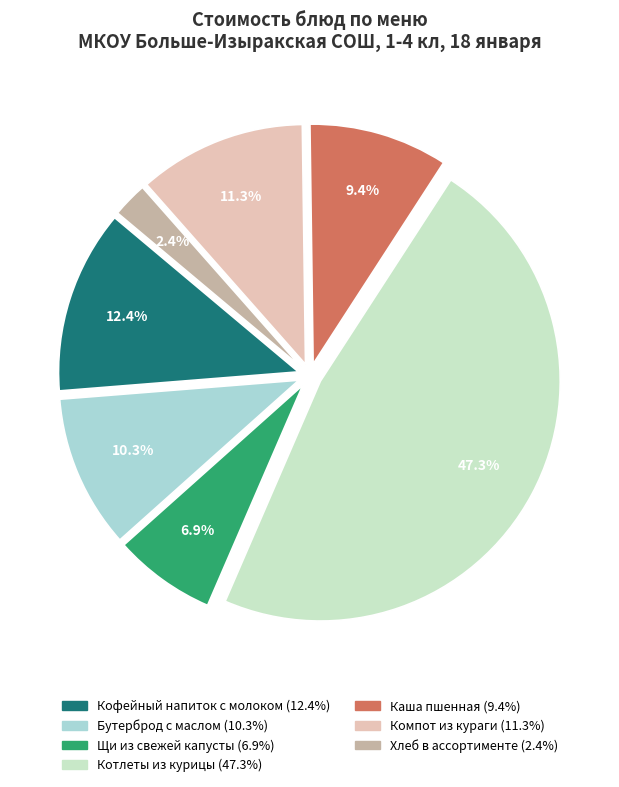

How many slices are in this pie chart?

7